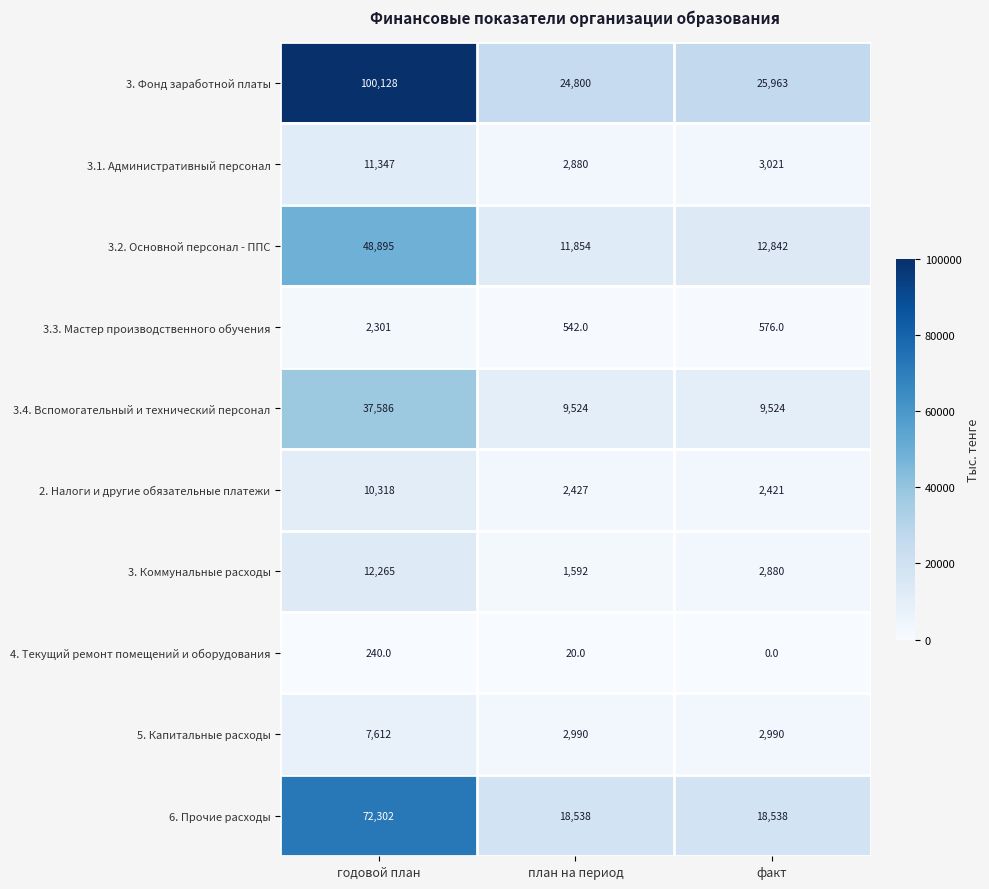

What is the maximum value shown in the chart?

100128